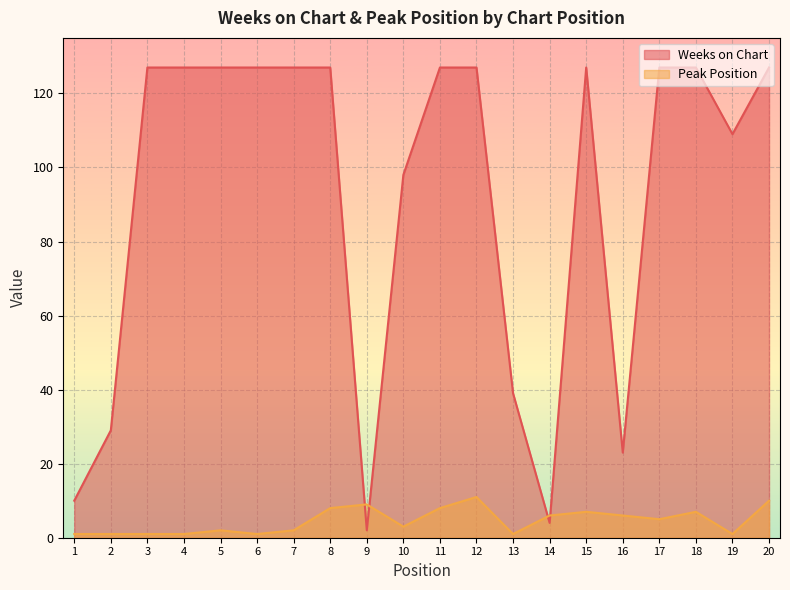

How many values in the Weeks on Chart series are below 127?

8